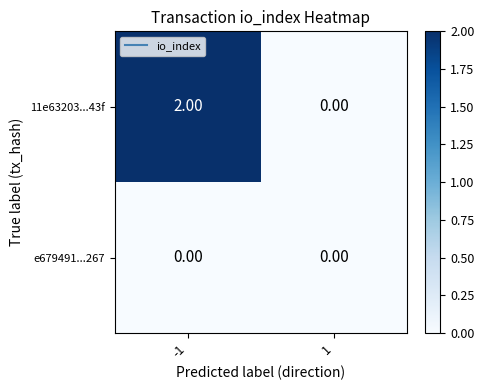

List the series in order of their overall mean, highest first.

11e63203...43f, e679491...267